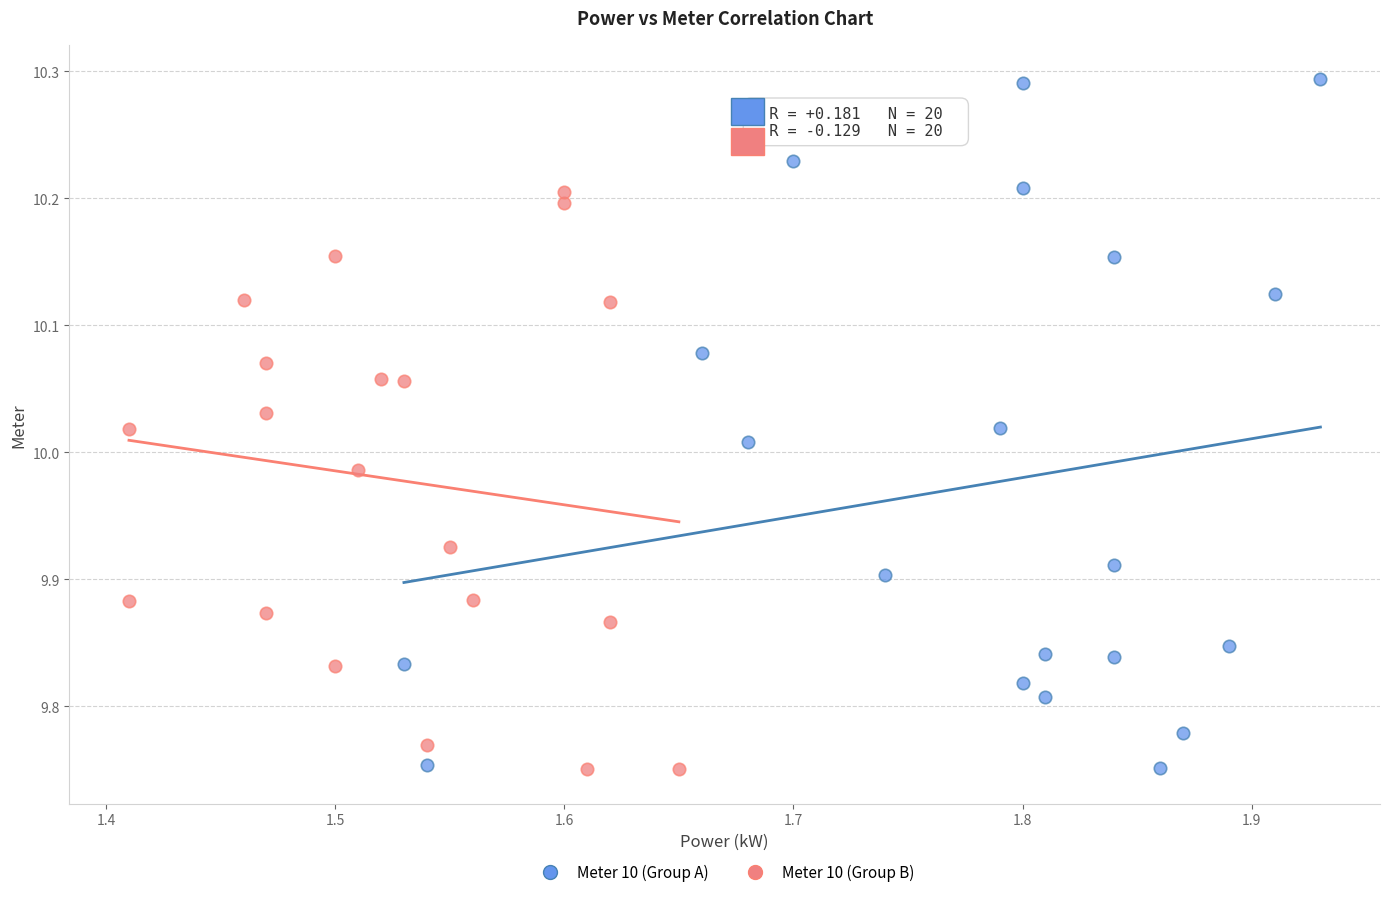

Which series contains the highest Y value?

Meter 10 (Group A)